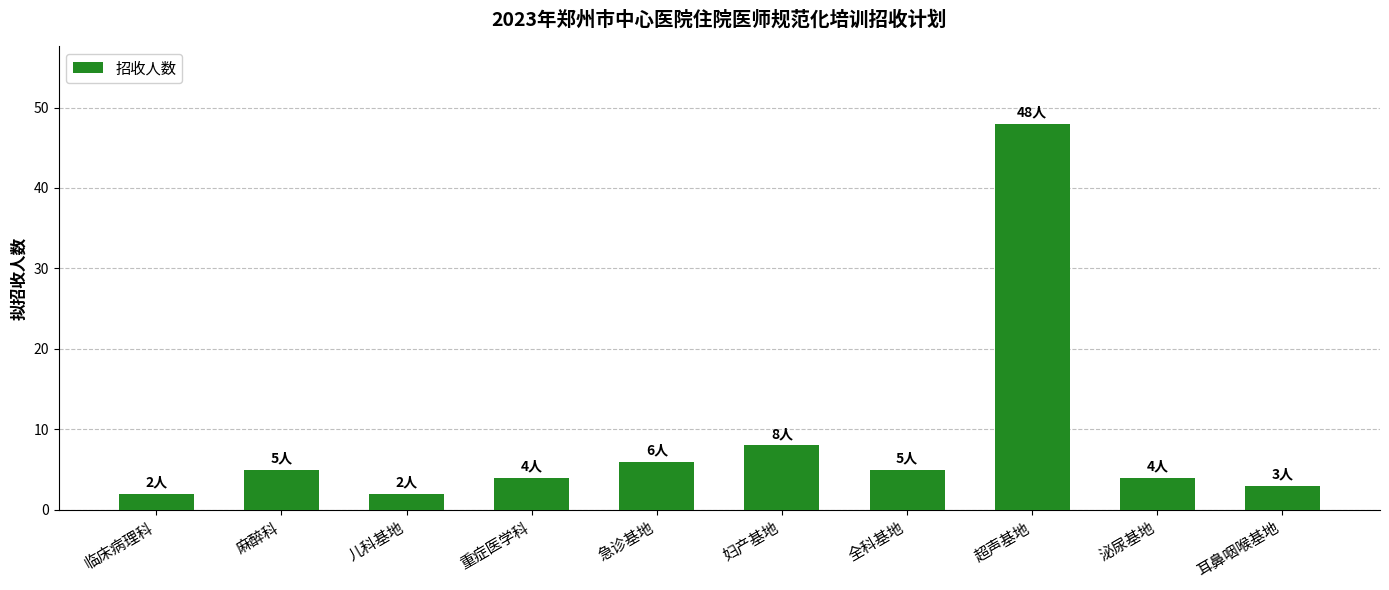

What is the difference between the maximum and second lowest values?

46